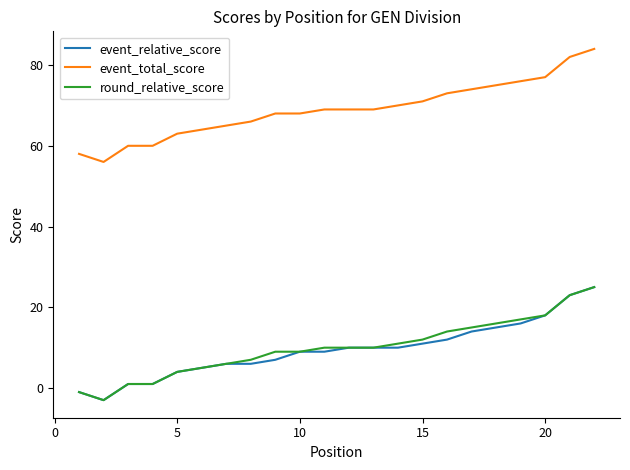

Which series has the largest total across all categories?

event_total_score